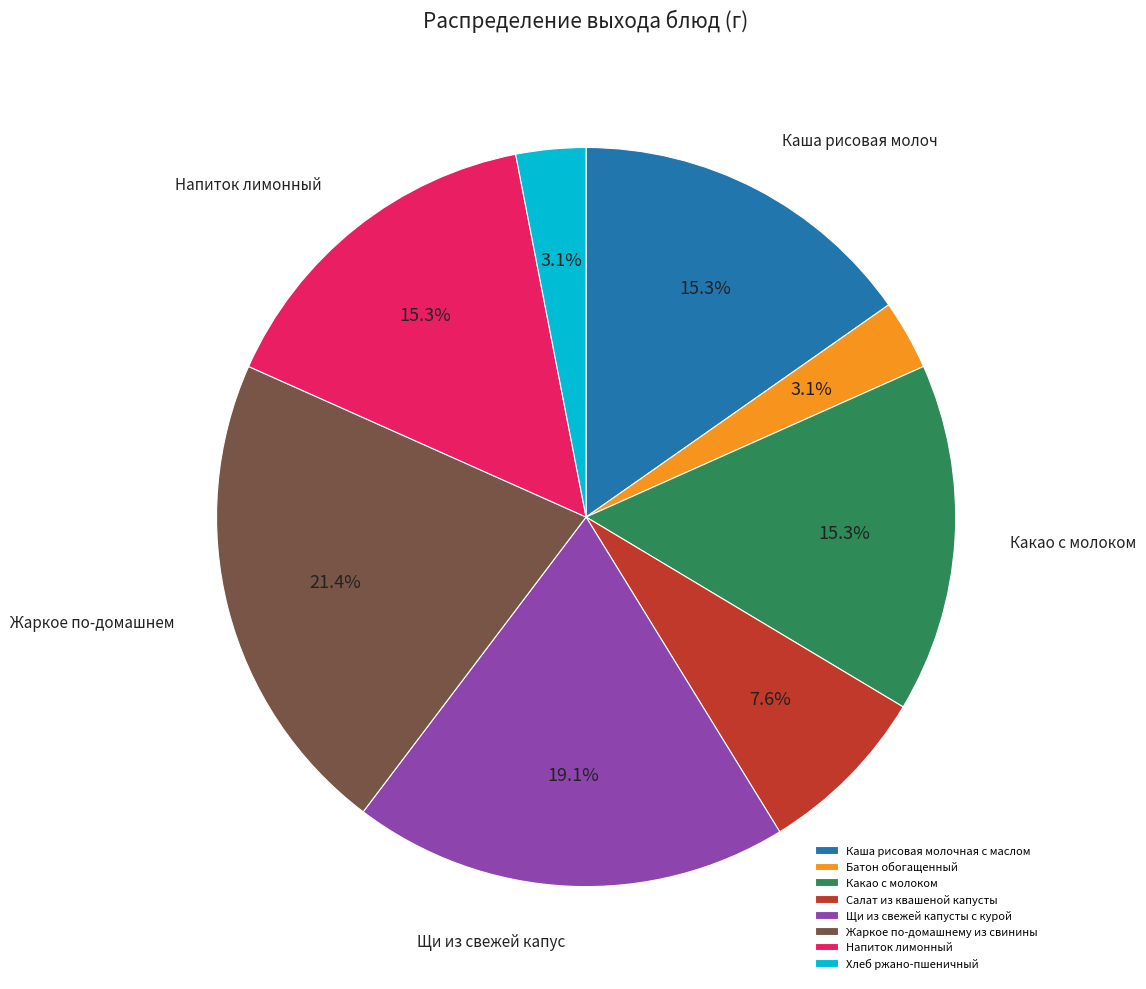

Which slice is the largest?

Жаркое по-домашнему из свинины